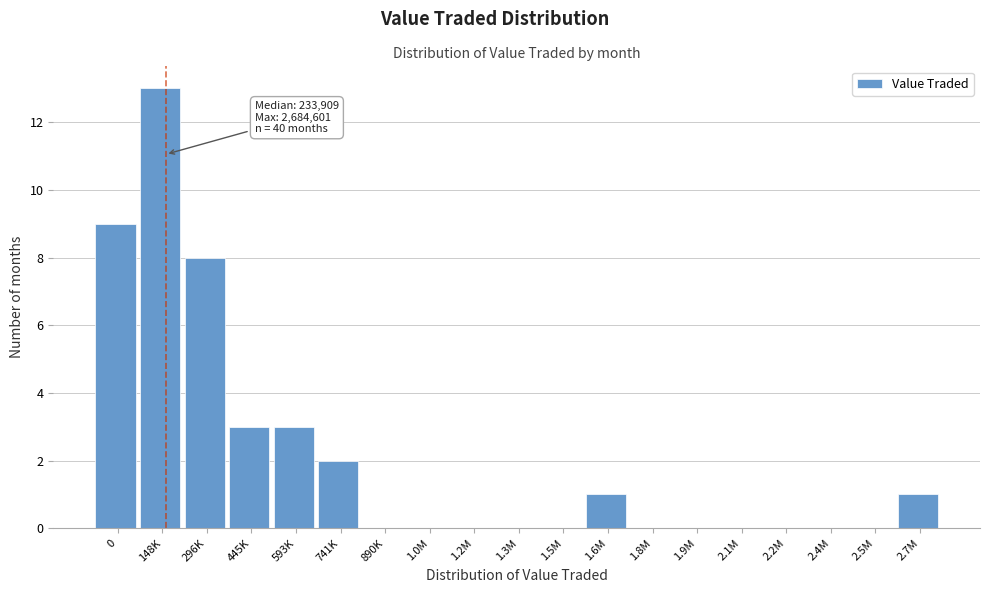

Reading left to right, transcribe all the data shown in this chart.

0=9	148K=13	296K=8	445K=3	593K=3	741K=2	890K=0	1.0M=0	1.2M=0	1.3M=0	1.5M=0	1.6M=1	1.8M=0	1.9M=0	2.1M=0	2.2M=0	2.4M=0	2.5M=0	2.7M=1